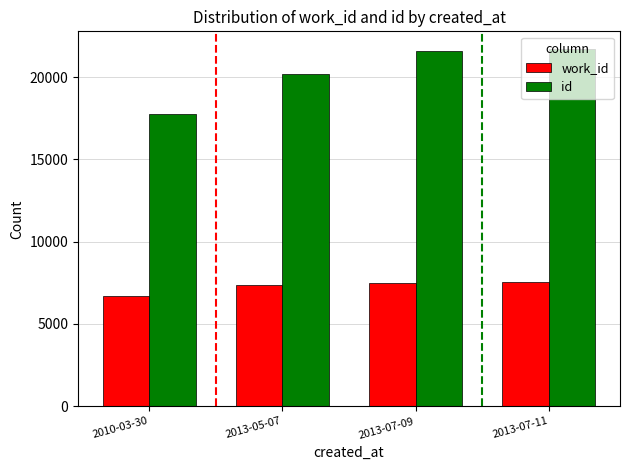

What are all the series names shown in the legend?

work_id, id